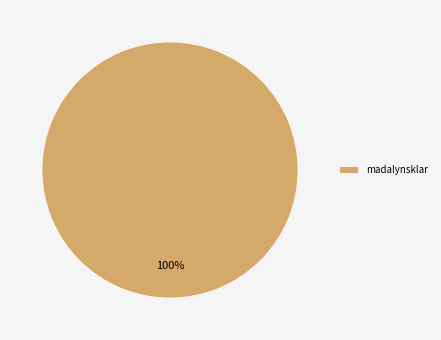

True or false: madalynsklar accounts for 92% of the total.

False